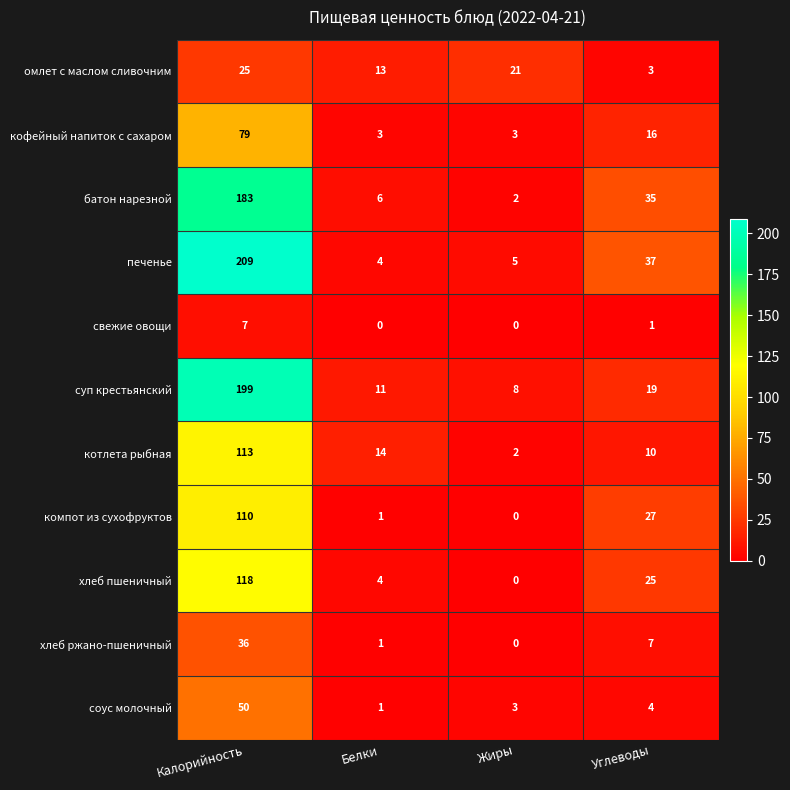

At Калорийность, list the series in order from smallest to largest.

свежие овощи, омлет с маслом сливочним, хлеб ржано-пшеничный, соус молочный, кофейный напиток с сахаром, компот из сухофруктов, котлета рыбная, хлеб пшеничный, батон нарезной, суп крестьянский, печенье